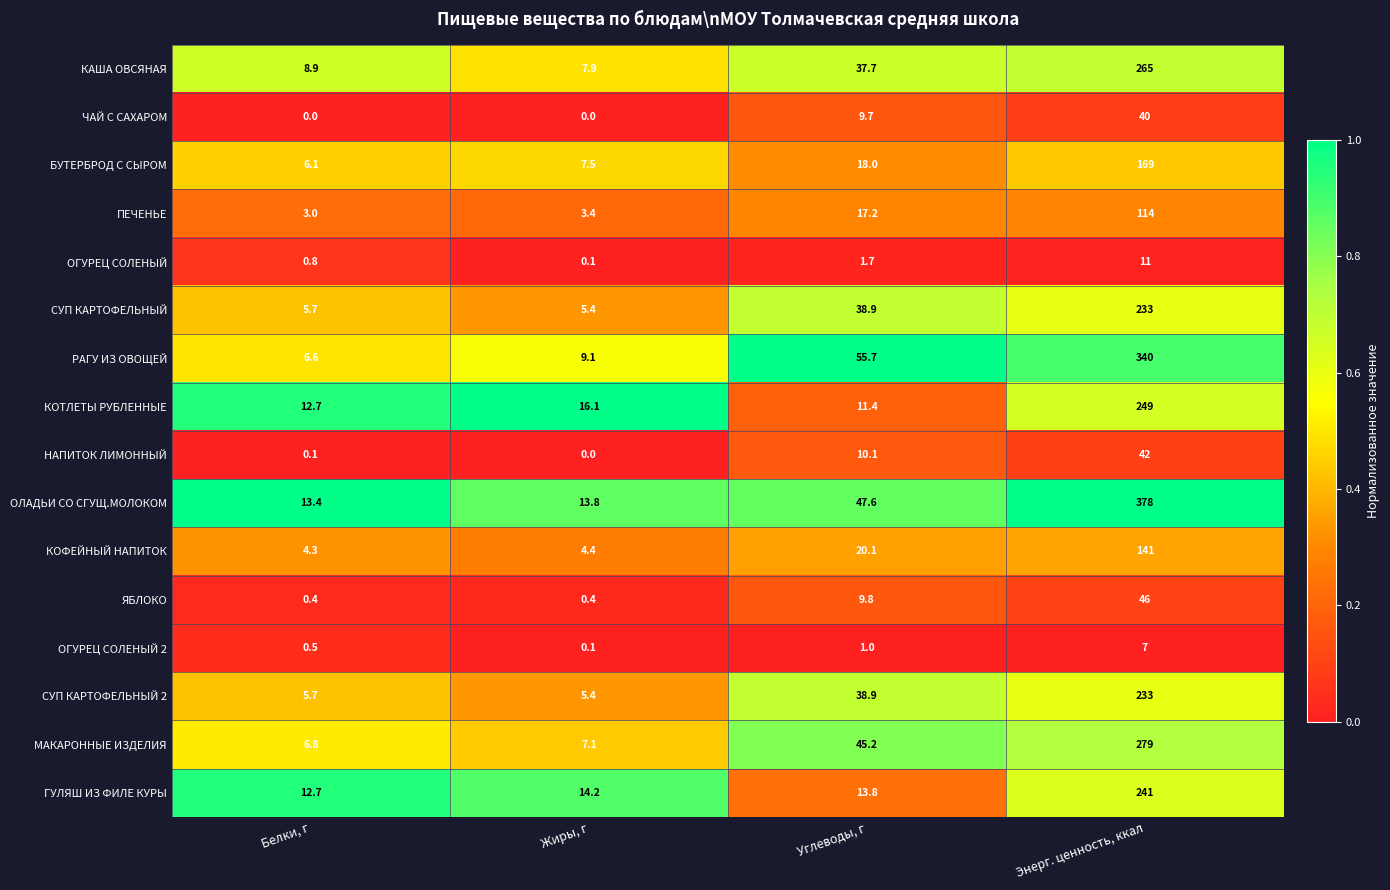

What is the highest value of the ОЛАДЬИ СО СГУЩ.МОЛОКОМ series?

378.0